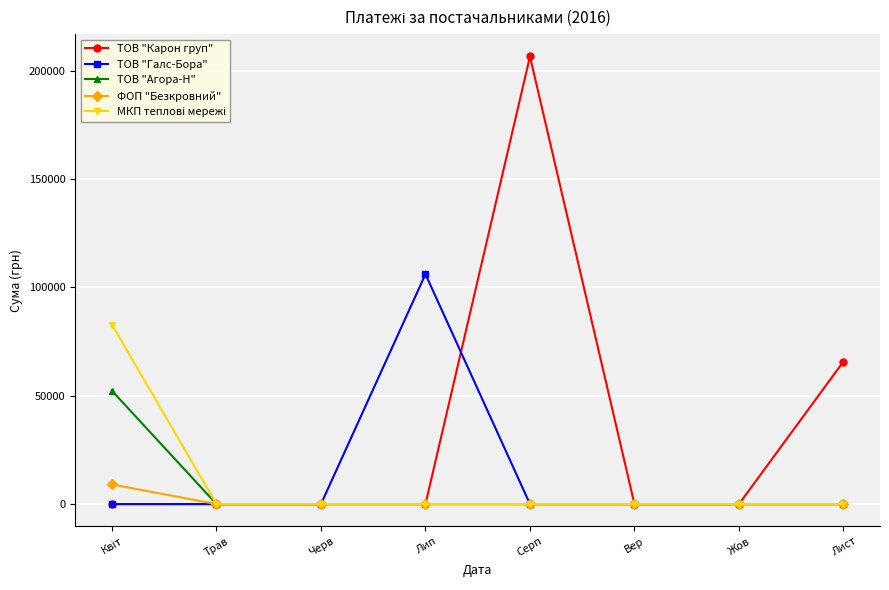

How many data points does each series have?

8